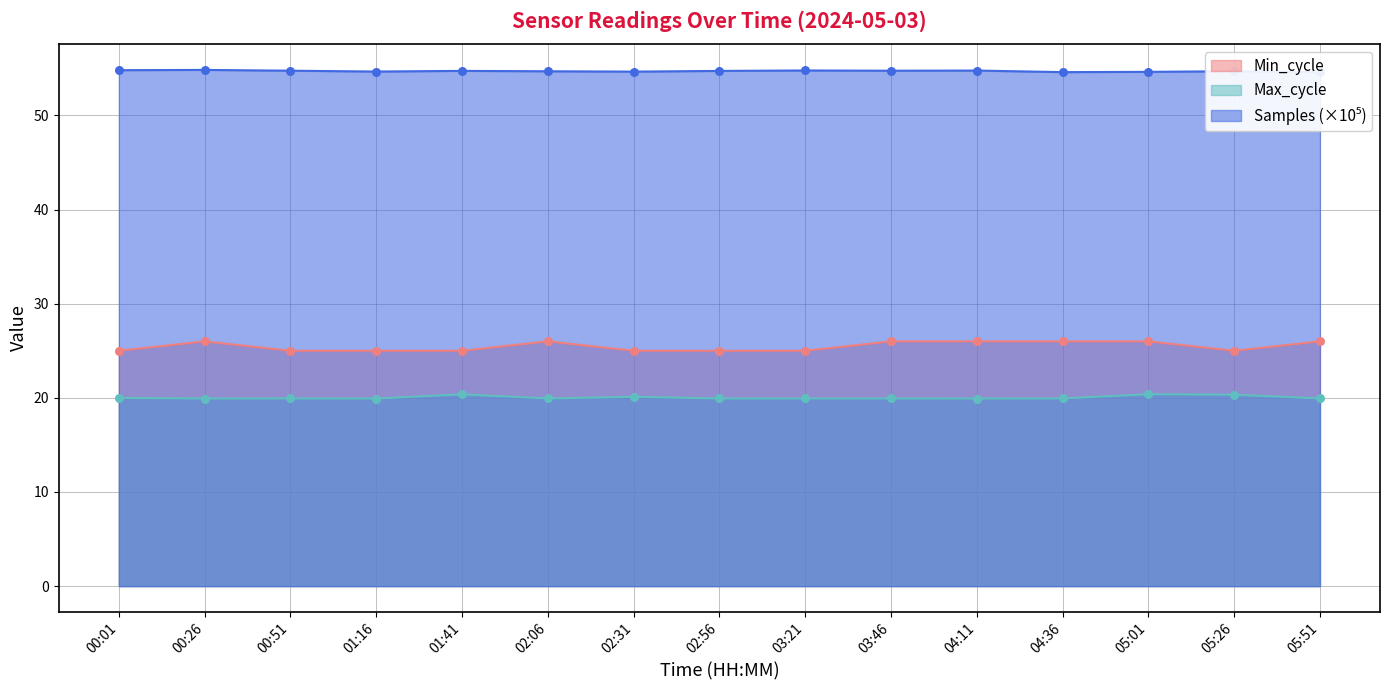

Which series has the largest total across all categories?

Samples